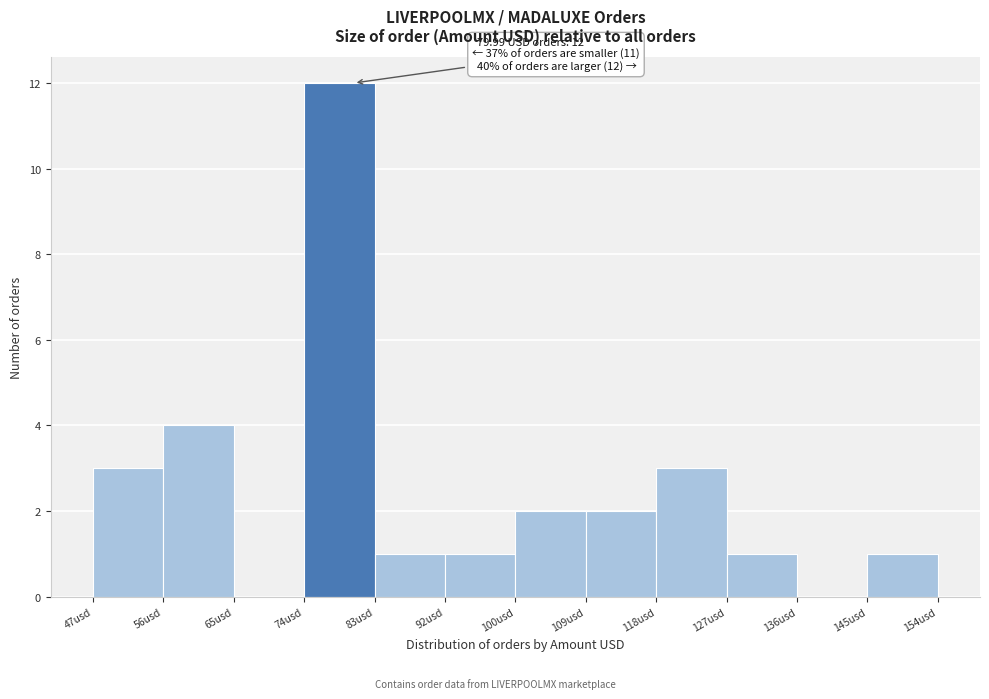

Over which range of the x-axis is the bar tallest?

74 to 83